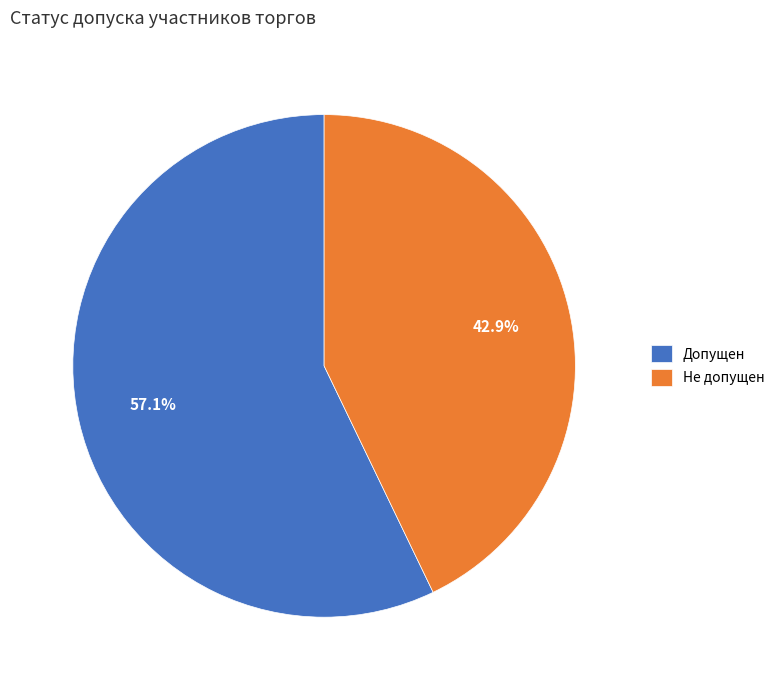

To the nearest percent, what is the difference between the Допущен and Не допущен slice percentages?

14%